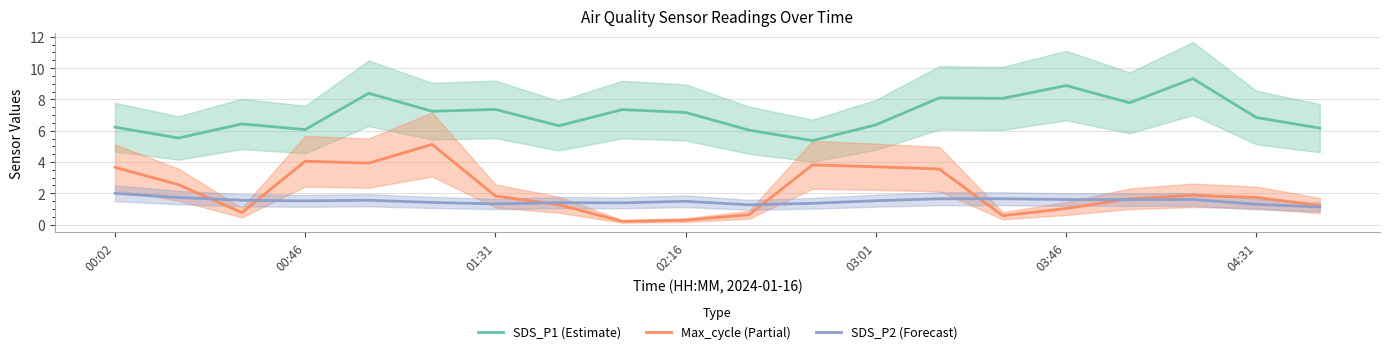

True or false: SDS_P1 (Estimate) and Max_cycle (Partial) cross at least once.

False